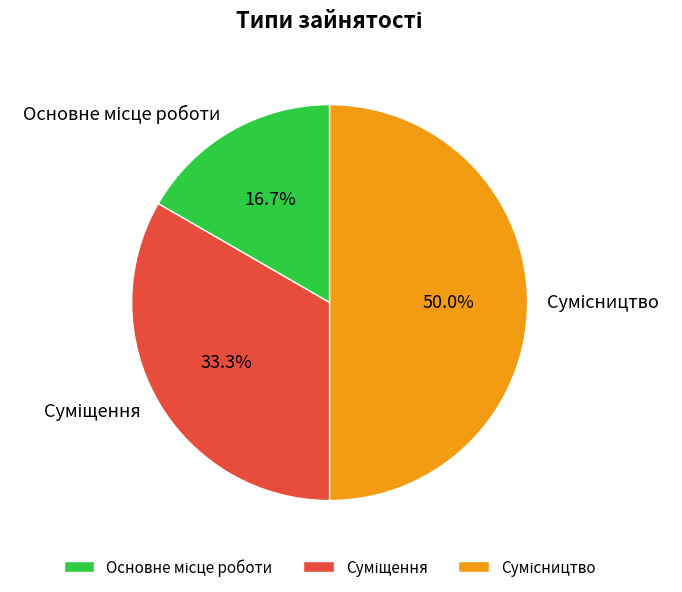

How many slices are in this pie chart?

3